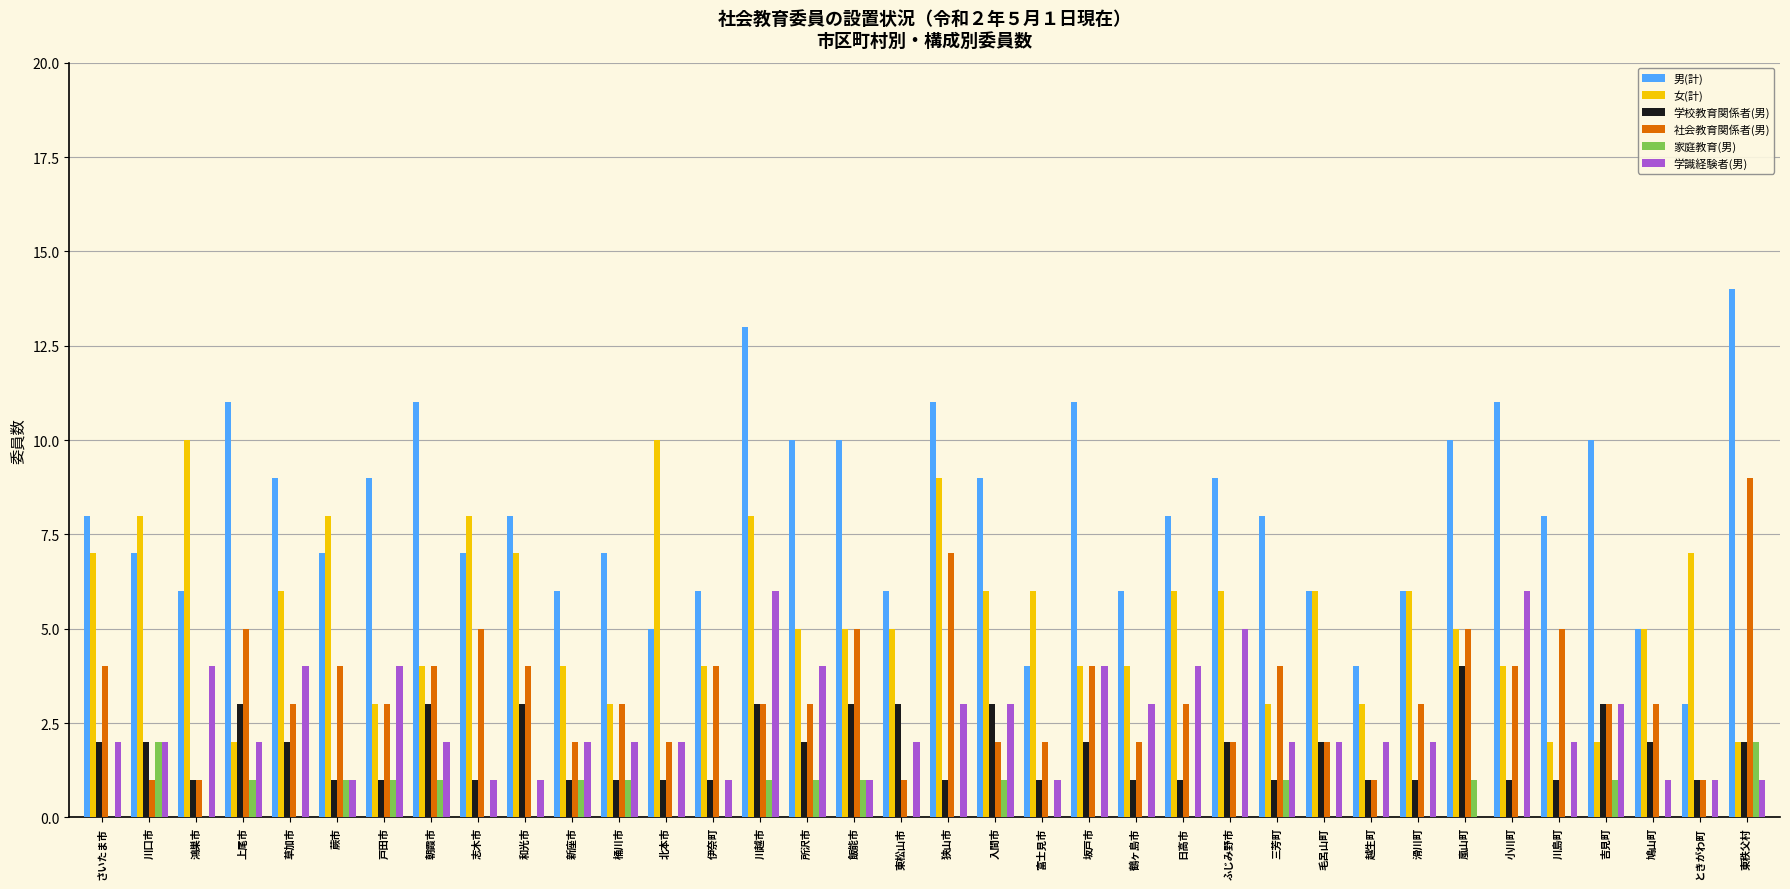

The 家庭教育(男) series shows 1 at 伊奈町. True or false?

False